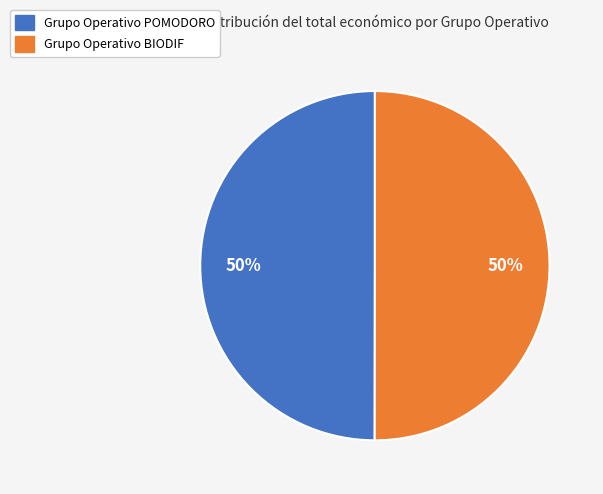

Is it true that Grupo Operativo POMODORO is 50% of the pie?

True